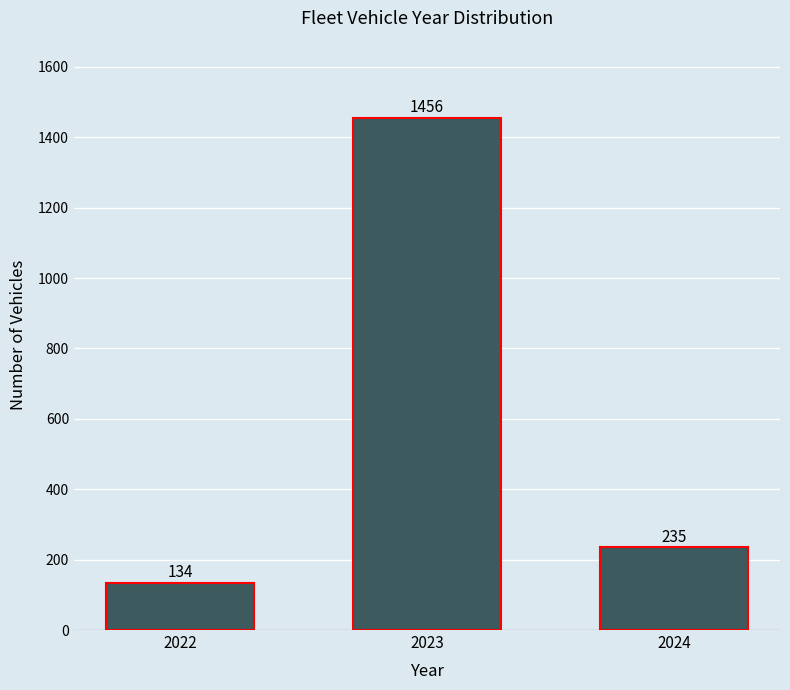

Reading right to left, transcribe all the data shown in this chart.

2024=235	2023=1456	2022=134